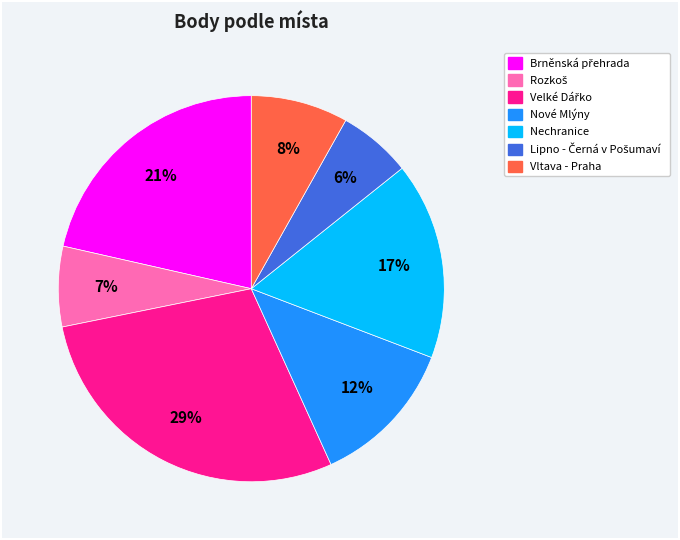

To the nearest percent, what is the average slice percentage?

14%